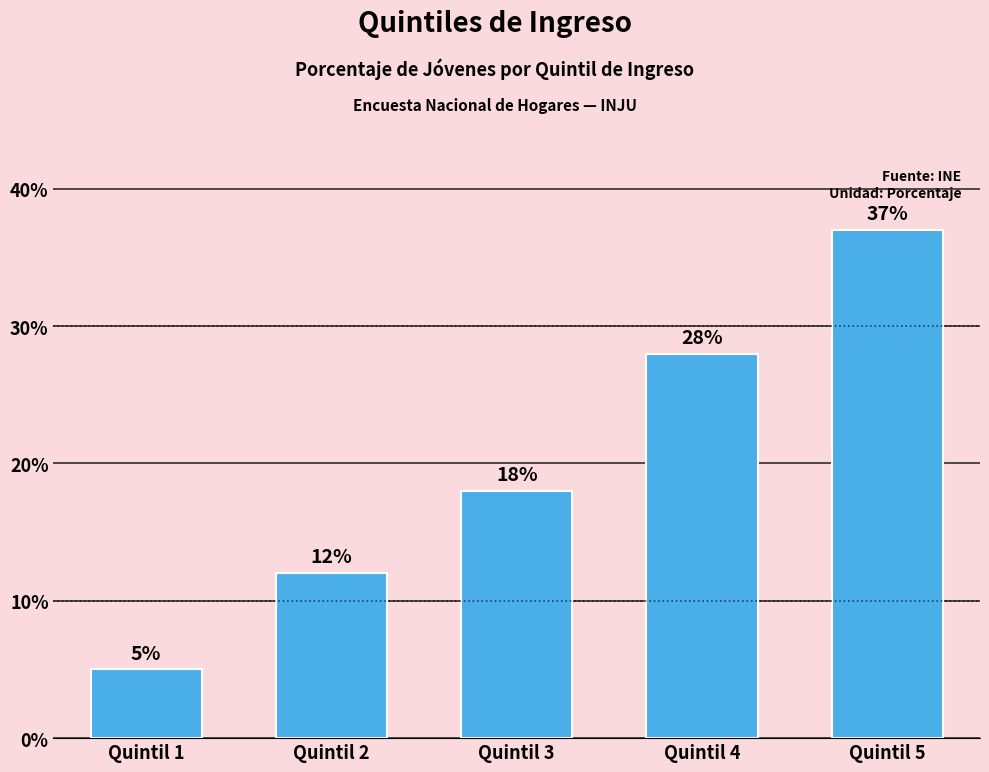

Reading left to right, extract all data points from this chart.

5	12	18	28	37